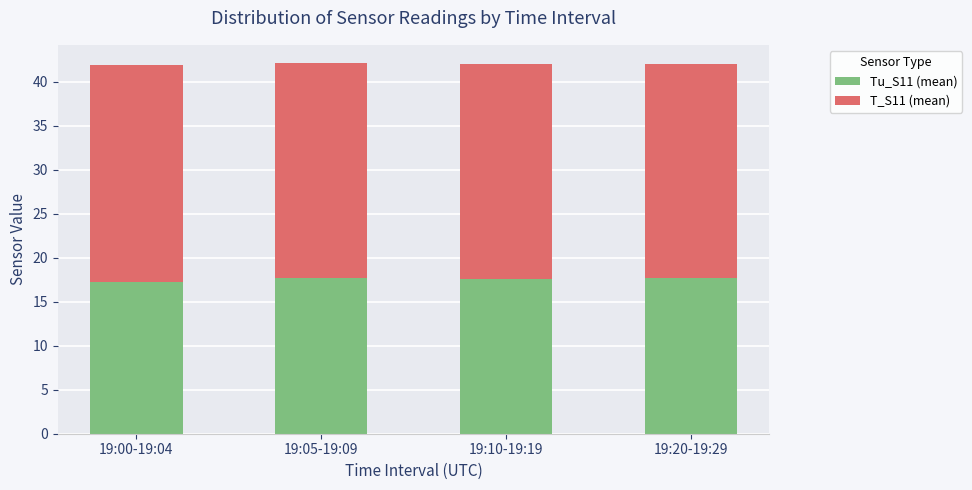

Is it true that Tu_S11 (mean) equals 17.7 at 19:05-19:09?

True